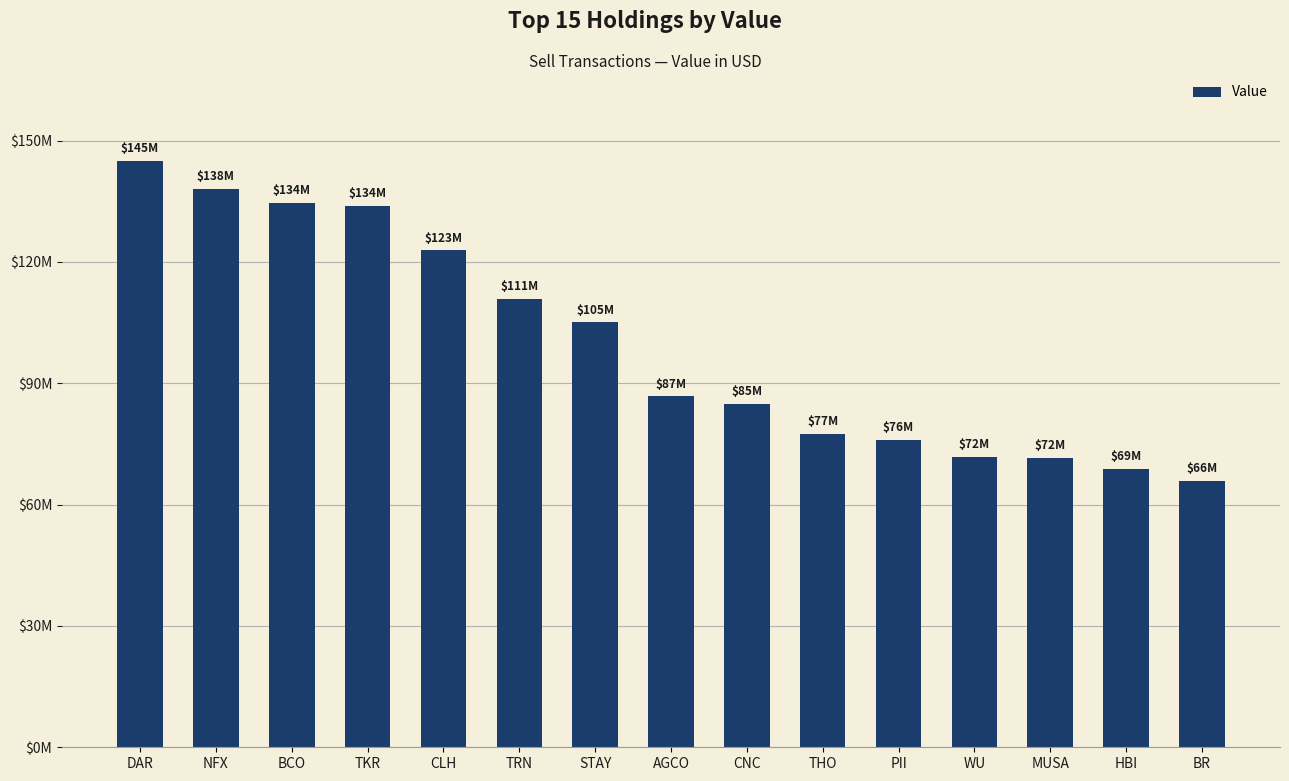

True or false: the data shows 162562278 at STAY.

False